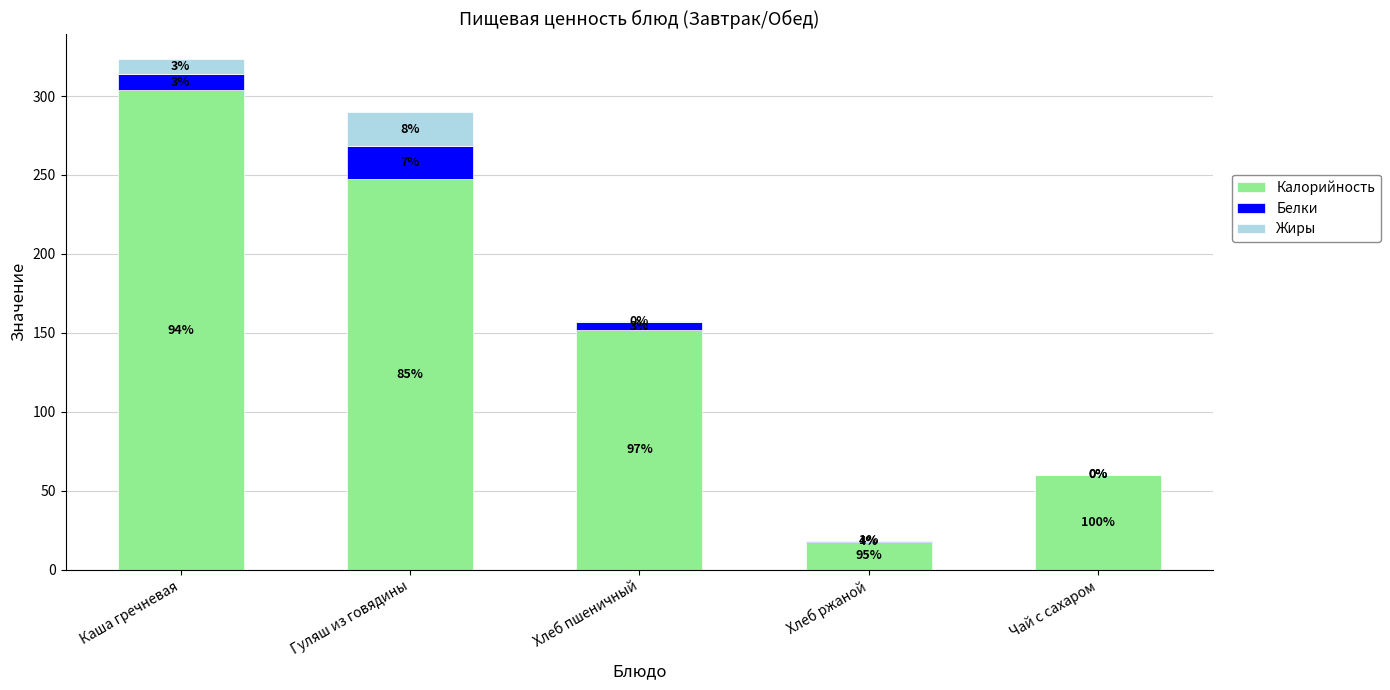

The Жиры series shows 0.2 at Хлеб ржаной. True or false?

False